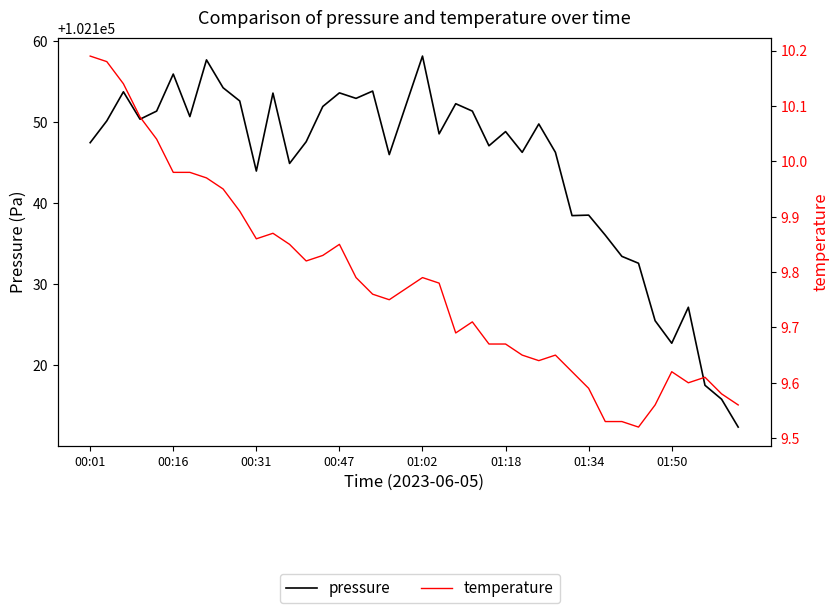

Is this an area chart (filled region under the line)?

No